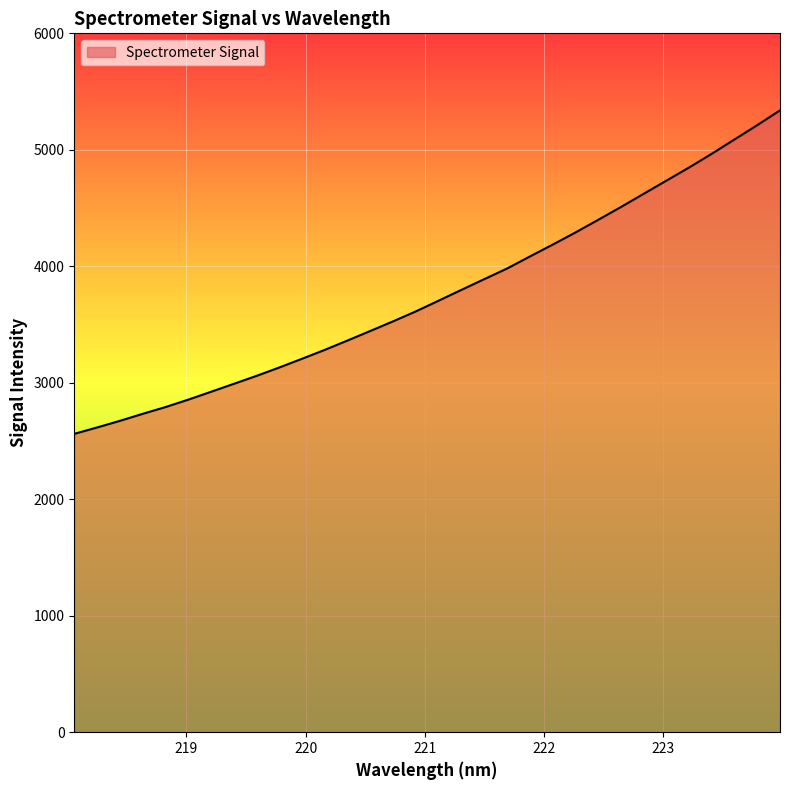

What is the smallest value displayed?

2561.3